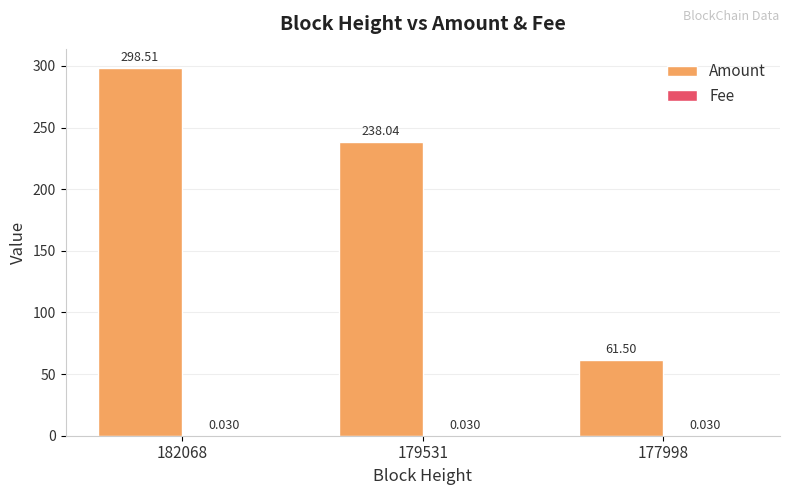

Which series changed the most between 182068 and 177998?

Amount